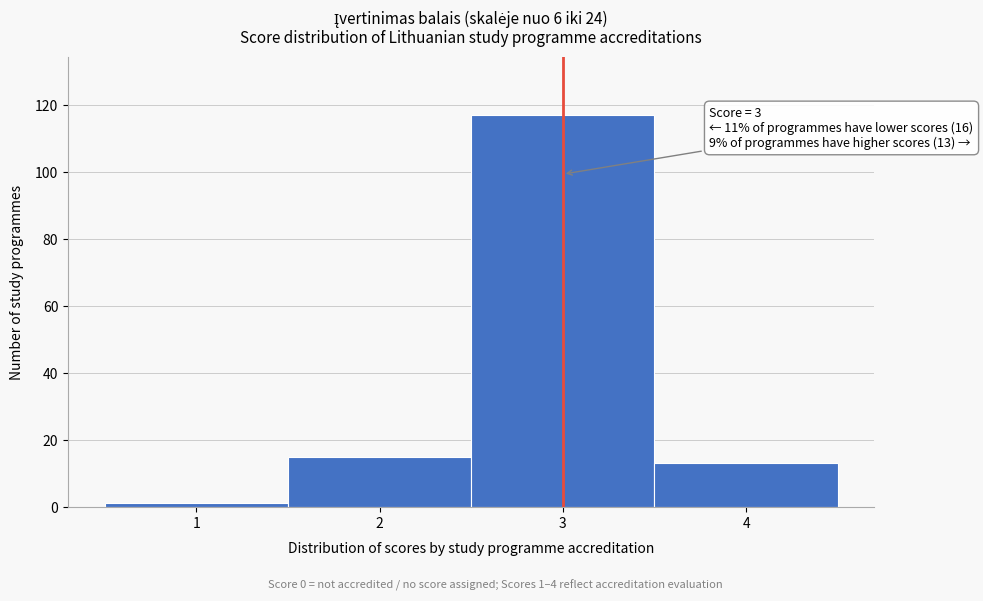

Reading right to left, what are all the values shown in this chart?

13	117	15	1